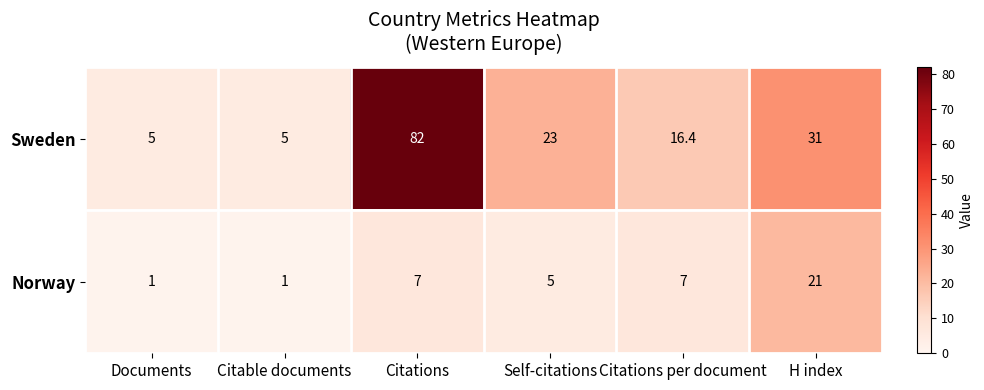

Reading right to left, extract all data points from this chart.

Sweden: 31.0	16.4	23.0	82.0	5.0	5.0
Norway: 21.0	7.0	5.0	7.0	1.0	1.0